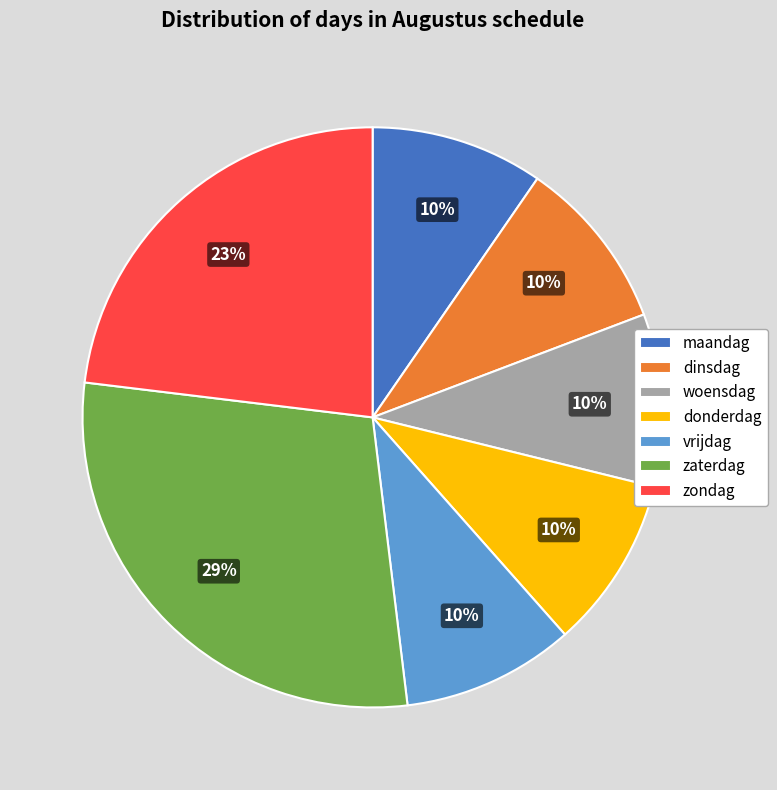

Does zondag represent more than half of the total?

No